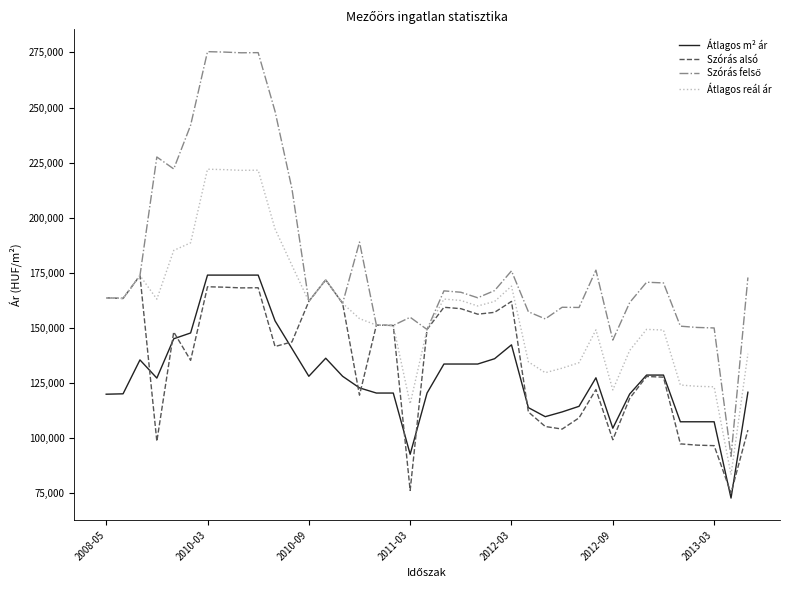

Count the number of data series in this chart.

4